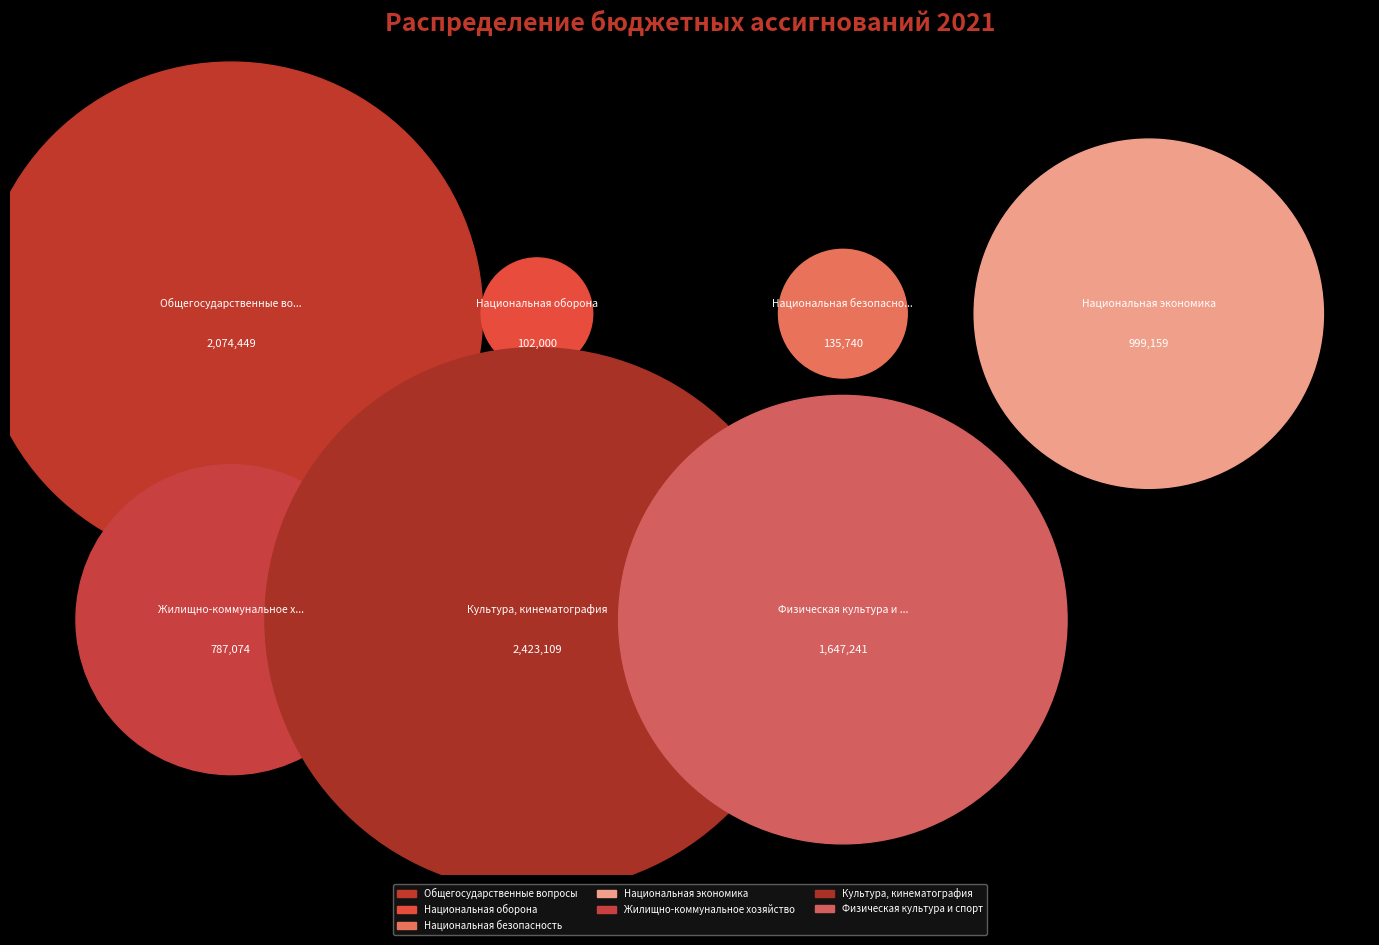

To the nearest percent, what is the difference between the Общегосударственные вопросы and Культура, кинематография slice percentages?

4%